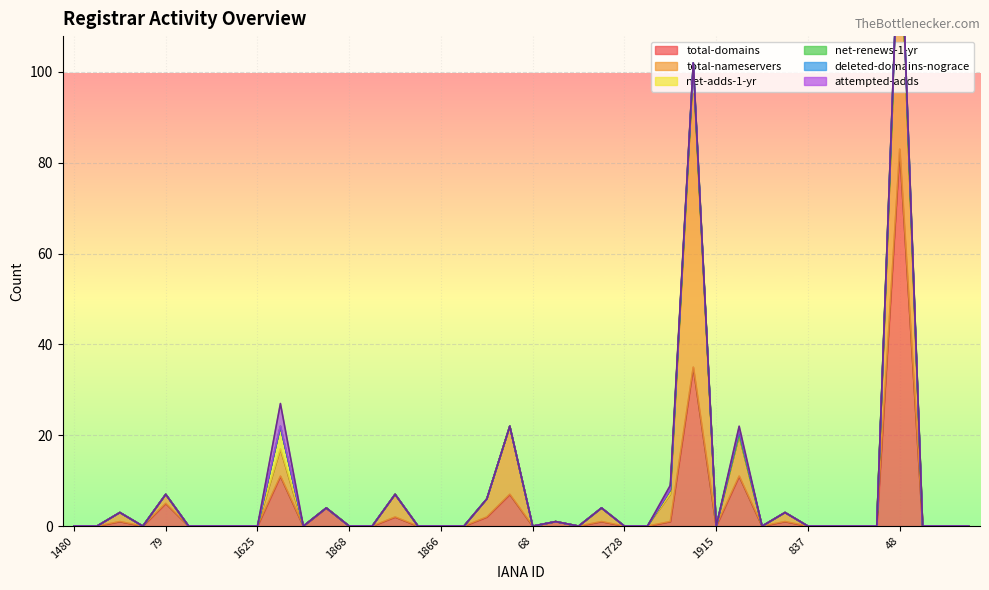

The value of total-domains at 1868 is -55. True or false?

False